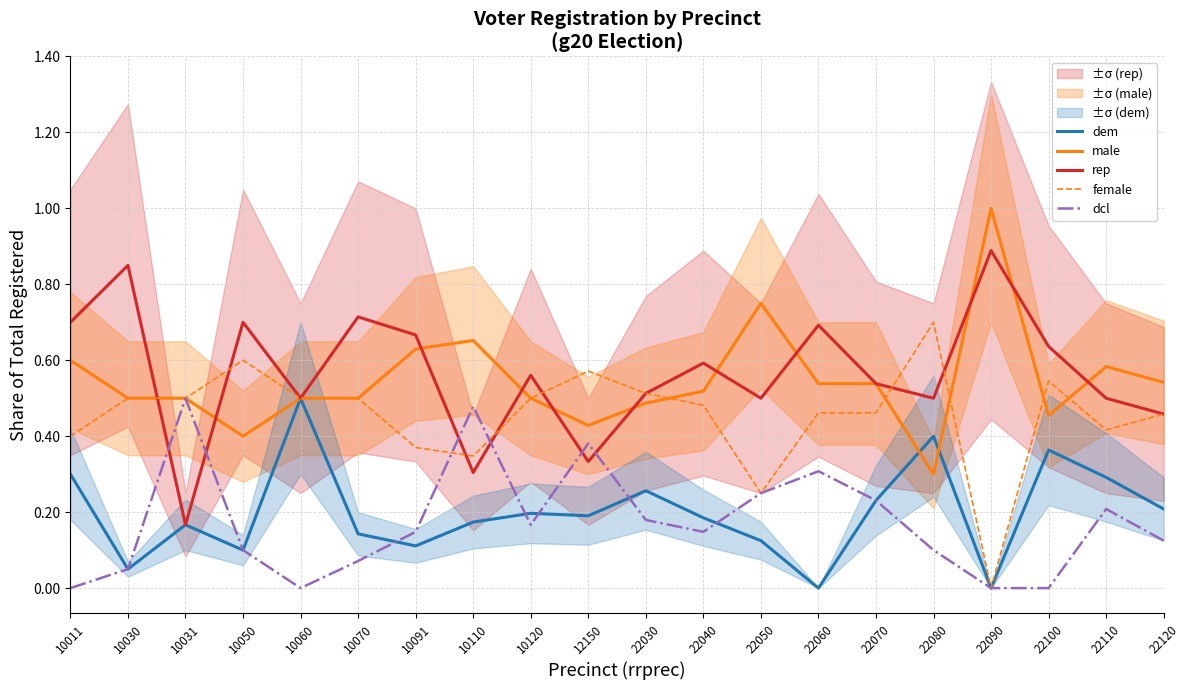

Which series has the largest total across all categories?

rep